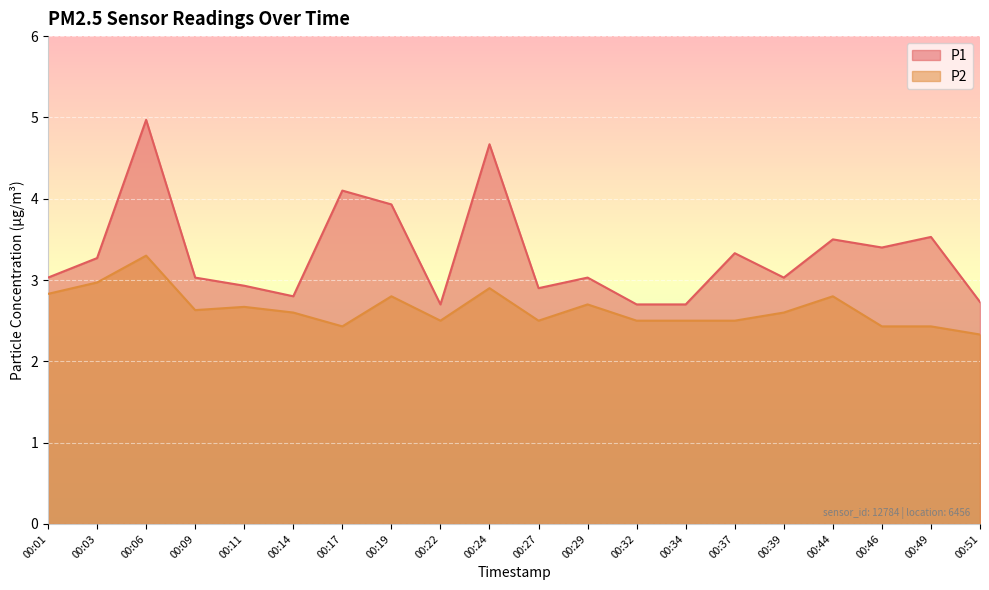

What is the average value of the P2 series?

2.6